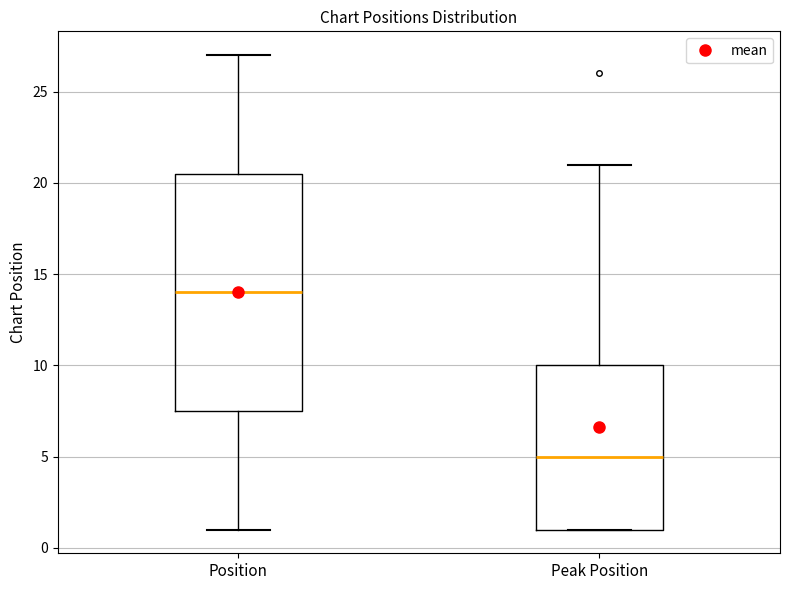

Which box's median line is the highest?

Position